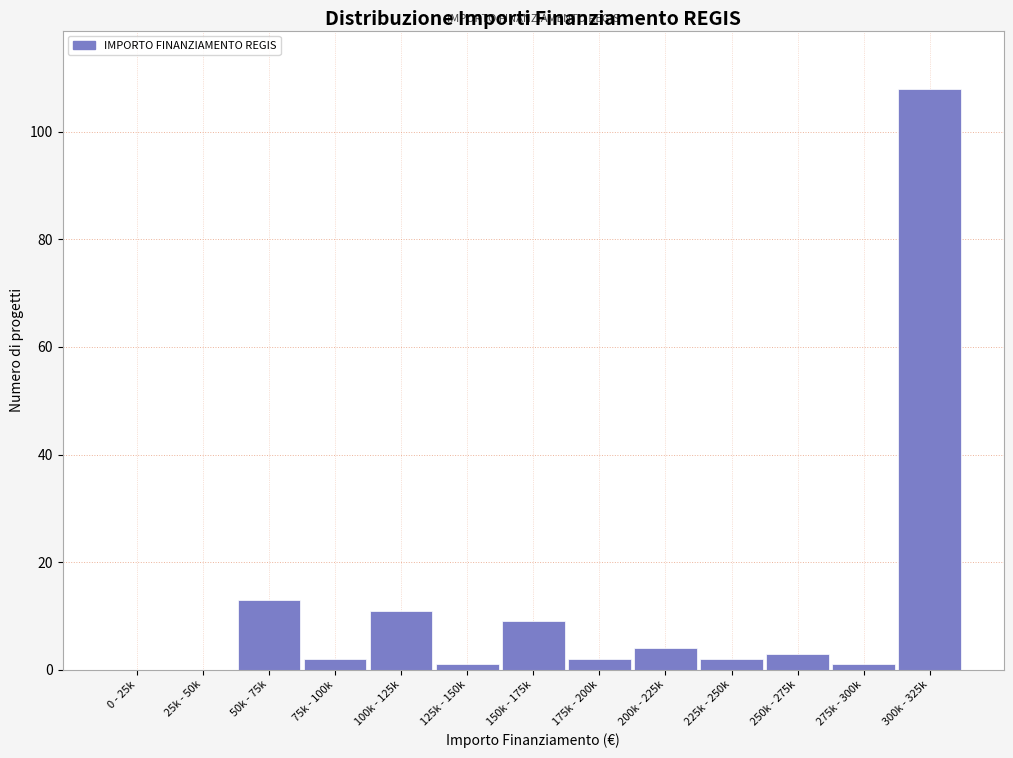

Reading left to right, what are all the values shown in this chart?

0 - 25k=0	25k - 50k=0	50k - 75k=13	75k - 100k=2	100k - 125k=11	125k - 150k=1	150k - 175k=9	175k - 200k=2	200k - 225k=4	225k - 250k=2	250k - 275k=3	275k - 300k=1	300k - 325k=108